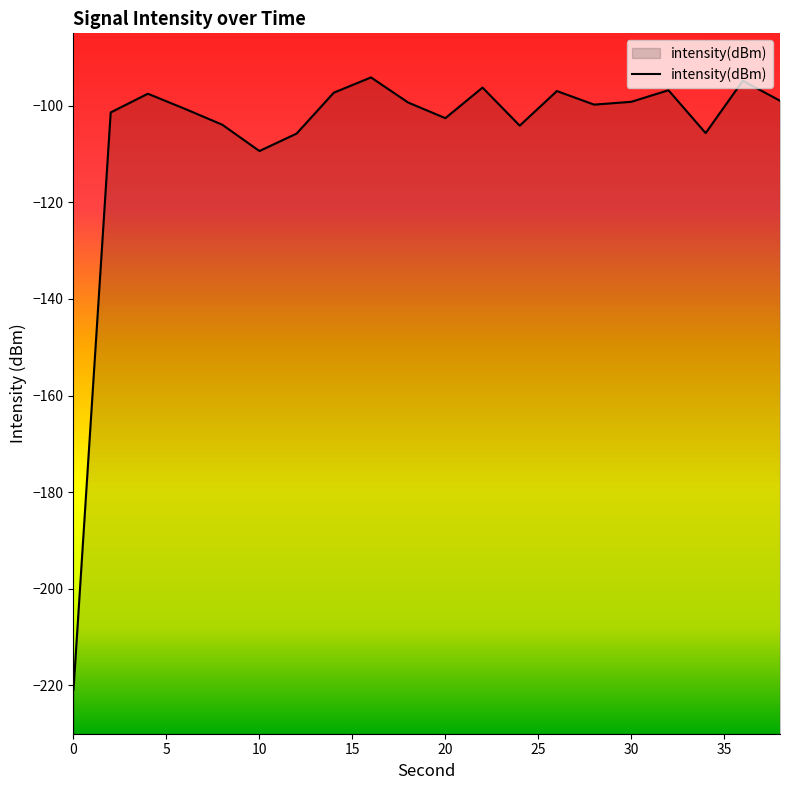

Reading right to left, transcribe all the data shown in this chart.

-99.0	-94.8	-105.7	-96.8	-99.2	-99.8	-96.9	-104.1	-96.2	-102.6	-99.3	-94.1	-97.3	-105.8	-109.4	-103.9	-100.6	-97.5	-101.4	-220.9